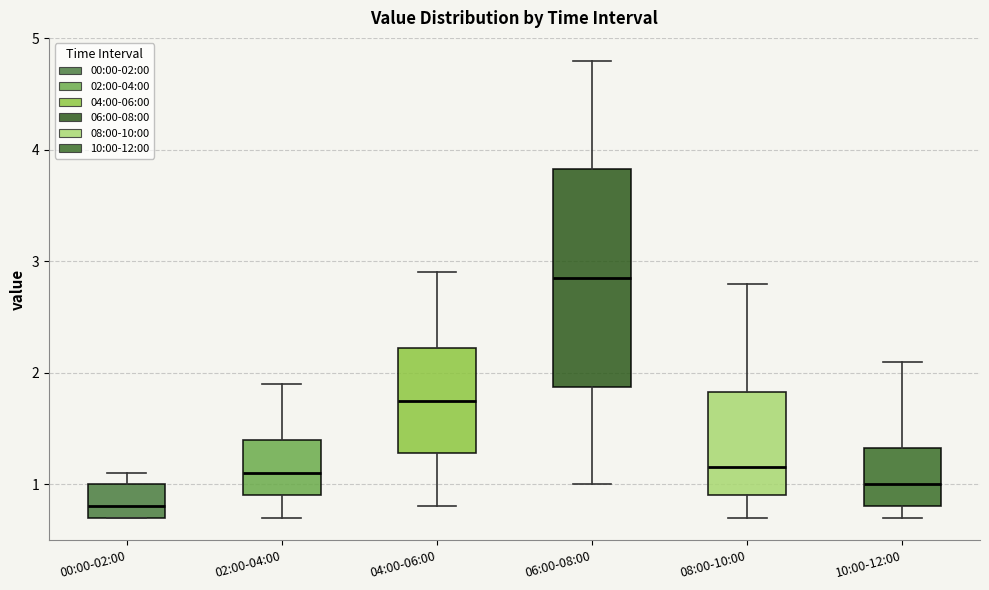

Which box has the highest median line?

06:00-08:00